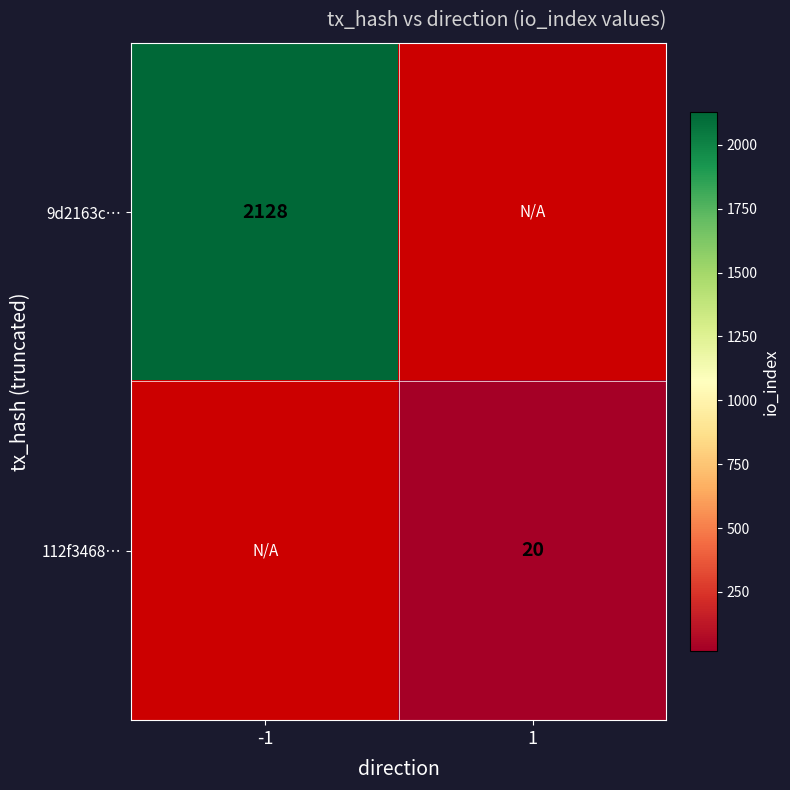

Which category has the highest value in the 9d2163c… series?

-1